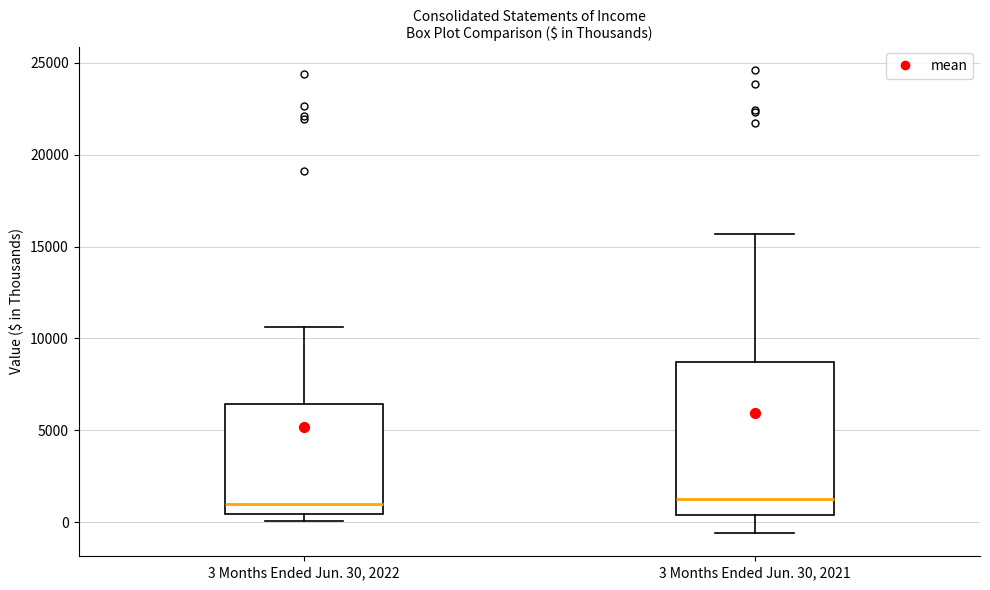

Where does the upper whisker of the box for 3 Months Ended Jun. 30, 2022 end on the y-axis? The values are not printed on the chart, so give them approximately, as read against the axis.

10500